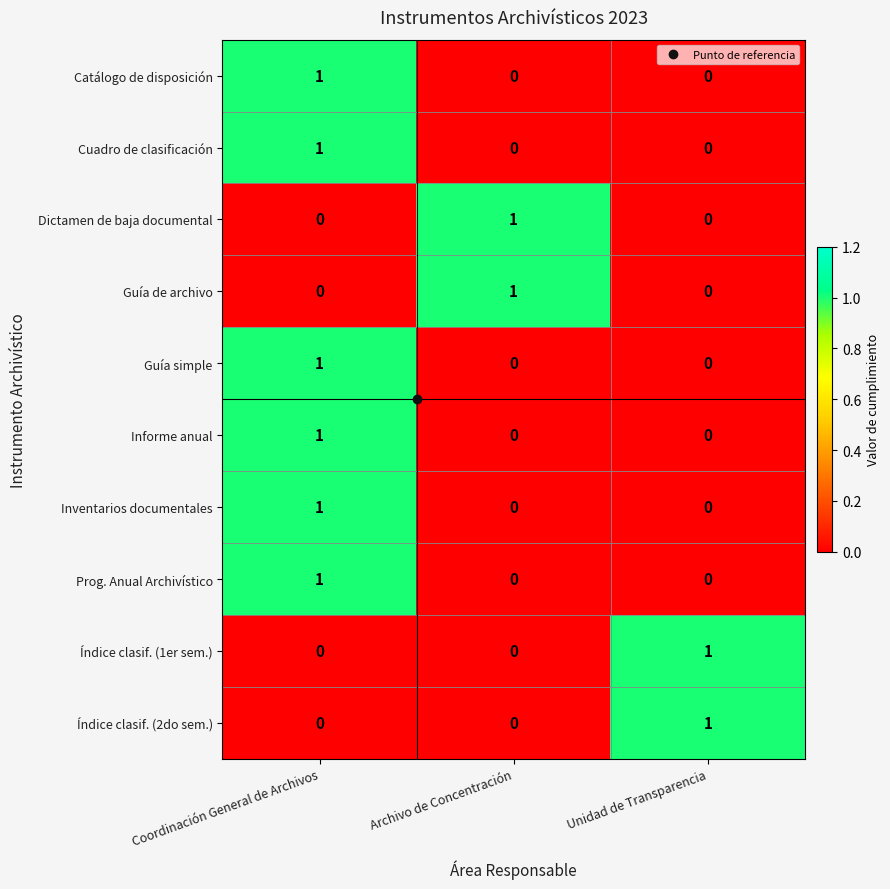

At how many categories does at least one series exceed 0?

3